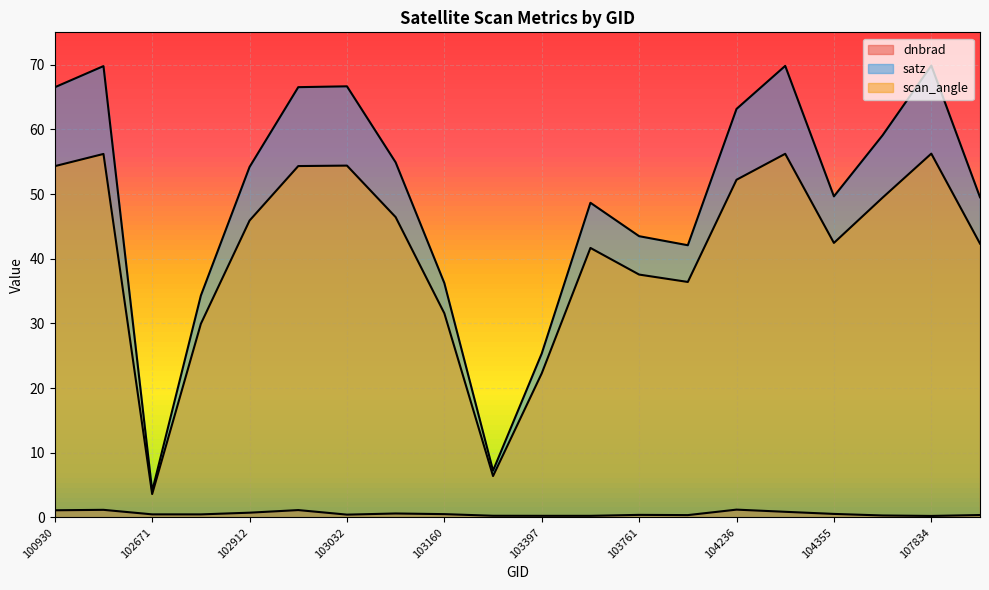

At 103515, list the series in order from smallest to largest.

dnbrad, scan_angle, satz